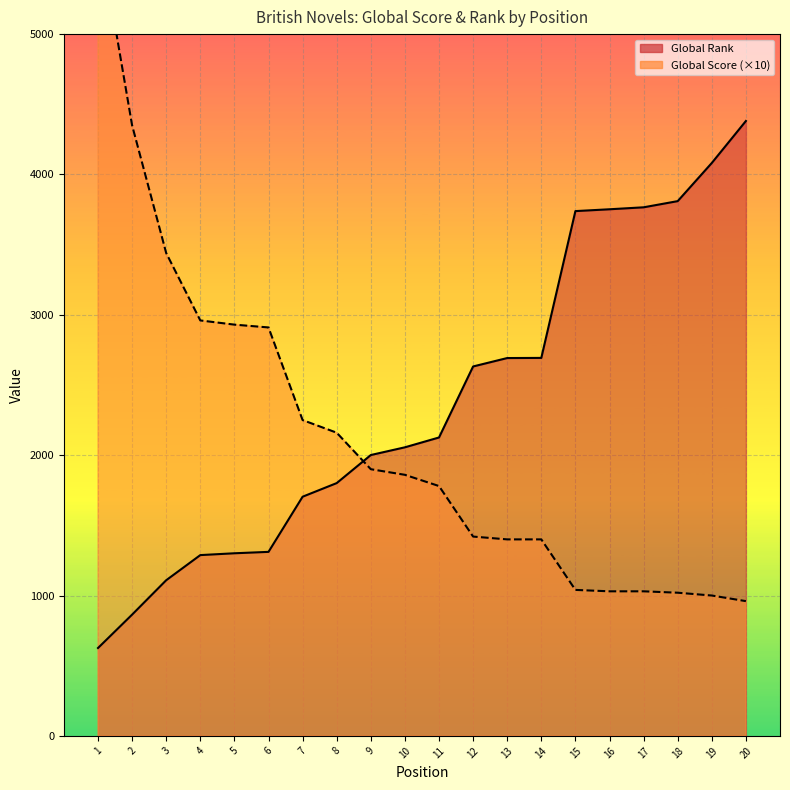

At 3, list the series in order from smallest to largest.

Global Rank line, Global Score (×10) line